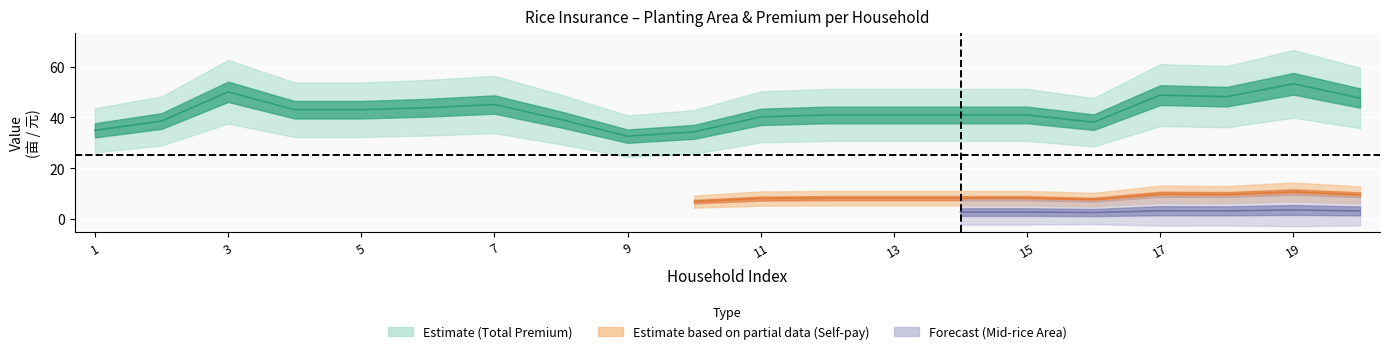

Is it true that total_premium equals 53.3 at 8?

False